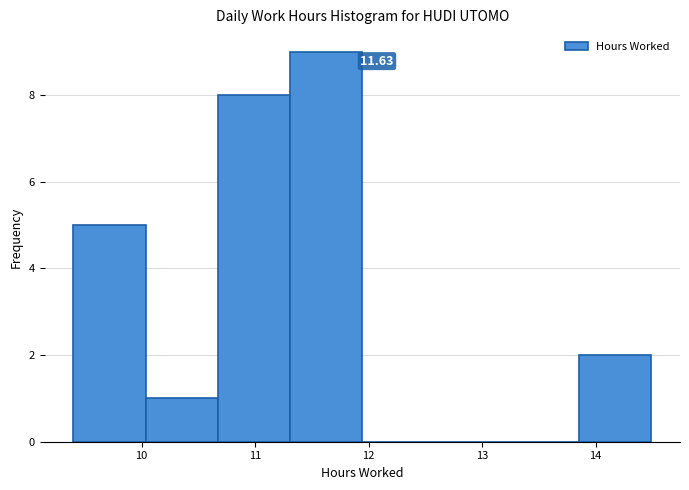

Over which range of the x-axis is the bar tallest?

11.3 to 11.9